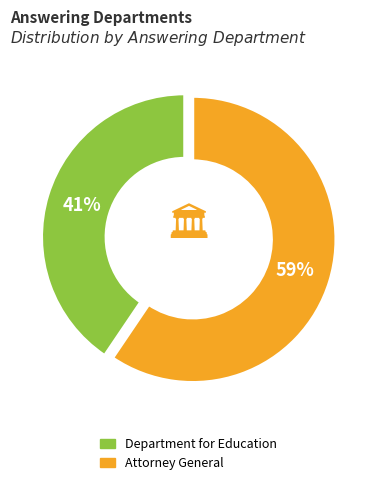

Does Department for Education represent more than half of the total?

No